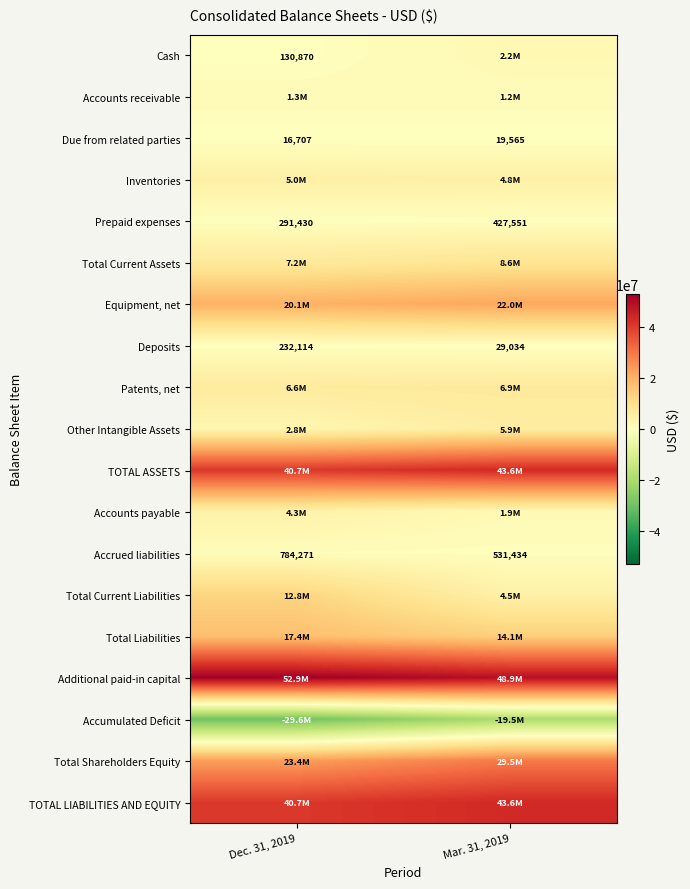

What is the average value of the Deposits series?

130574